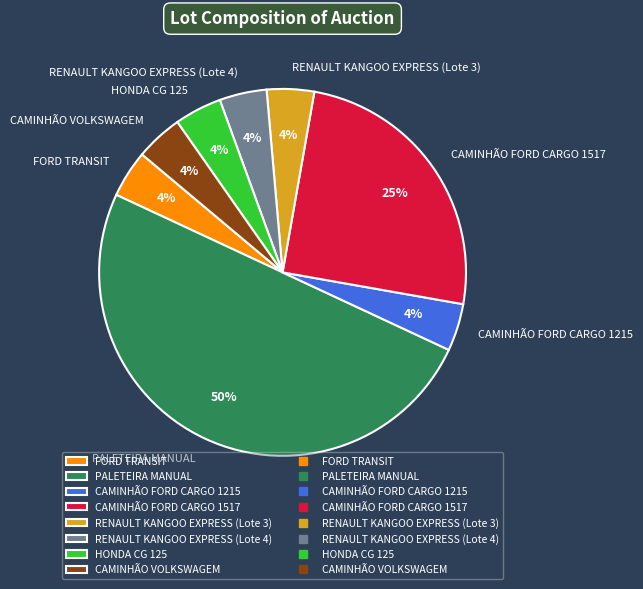

What is the ratio of the value at FORD TRANSIT to the value at PALETEIRA MANUAL?

0.1